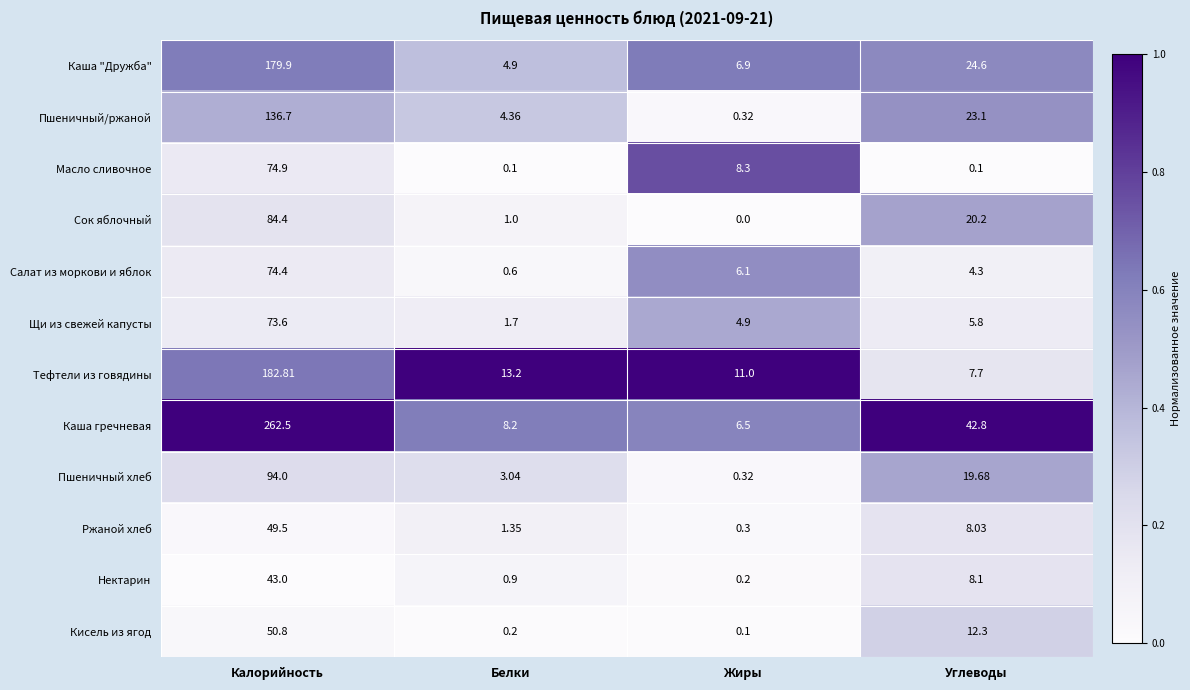

Which category has the lowest value across all series?

Жиры